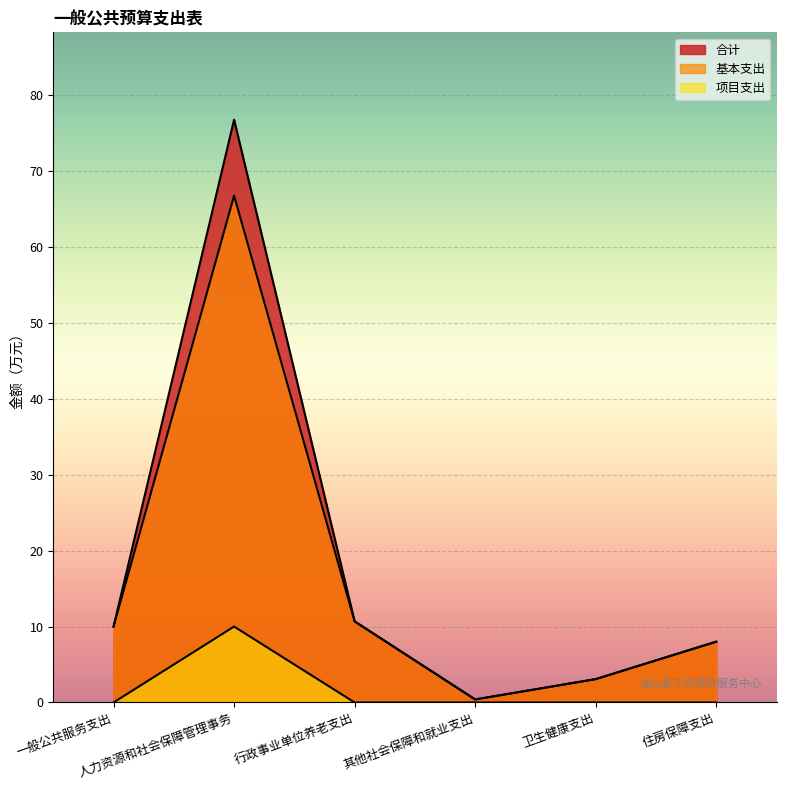

True or false: 项目支出 and 基本支出 cross at least once.

False